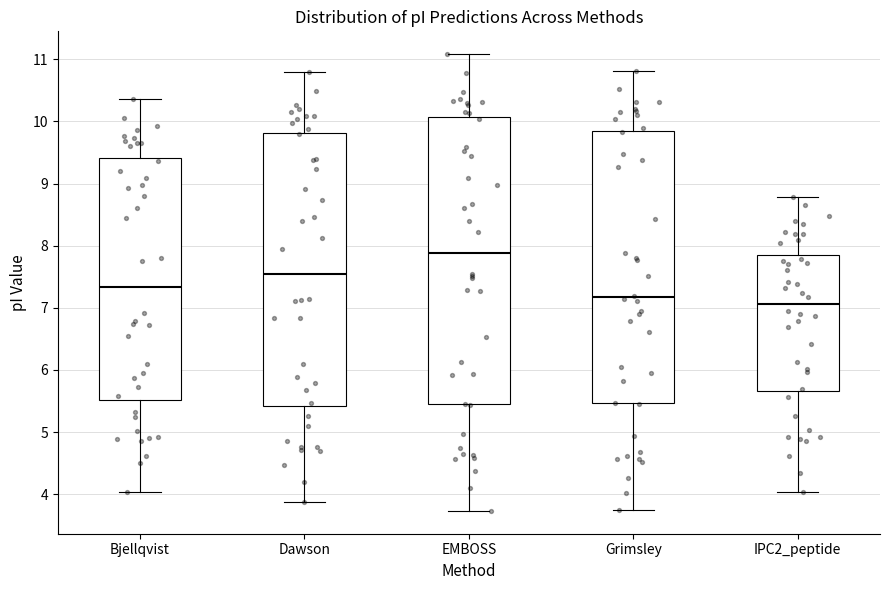

Reading left to right, read every box against the y-axis: the position of its median line, the range the box covers, and the ends of its whiskers. The values are not printed on the chart, so give them approximately, as read against the axis.

Bjellqvist: median 7.3, box 5.5 to 9.4, whiskers 4.0 to 10.4
Dawson: median 7.5, box 5.4 to 9.8, whiskers 3.9 to 10.8
EMBOSS: median 7.9, box 5.4 to 10.1, whiskers 3.7 to 11.1
Grimsley: median 7.2, box 5.5 to 9.8, whiskers 3.7 to 10.8
IPC2_peptide: median 7.1, box 5.7 to 7.9, whiskers 4.0 to 8.8